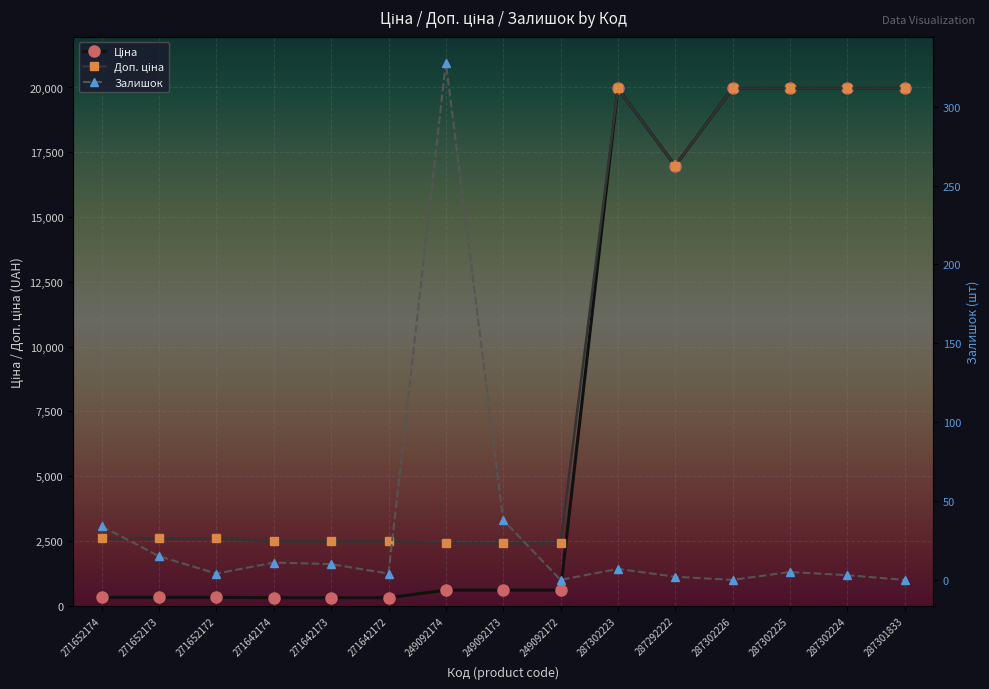

What is the spread (max minus min) of values at 271642174?

2471.4